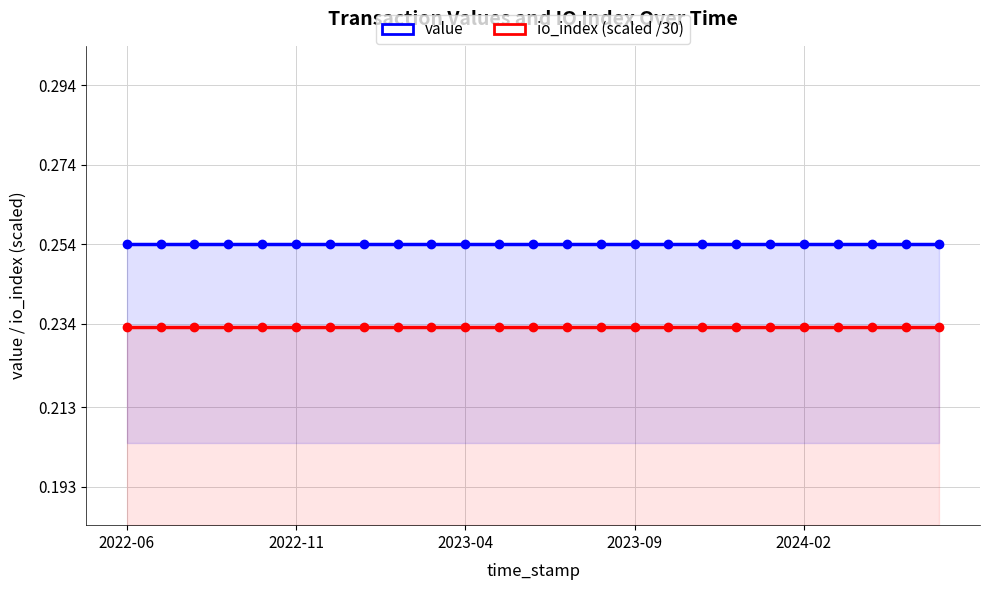

Between 18 and 22, which series saw the biggest shift?

value